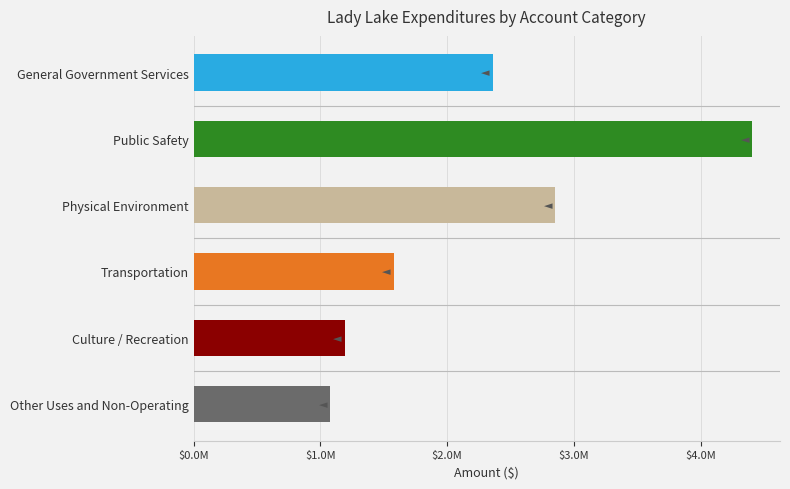

Does the chart contain any negative values?

No